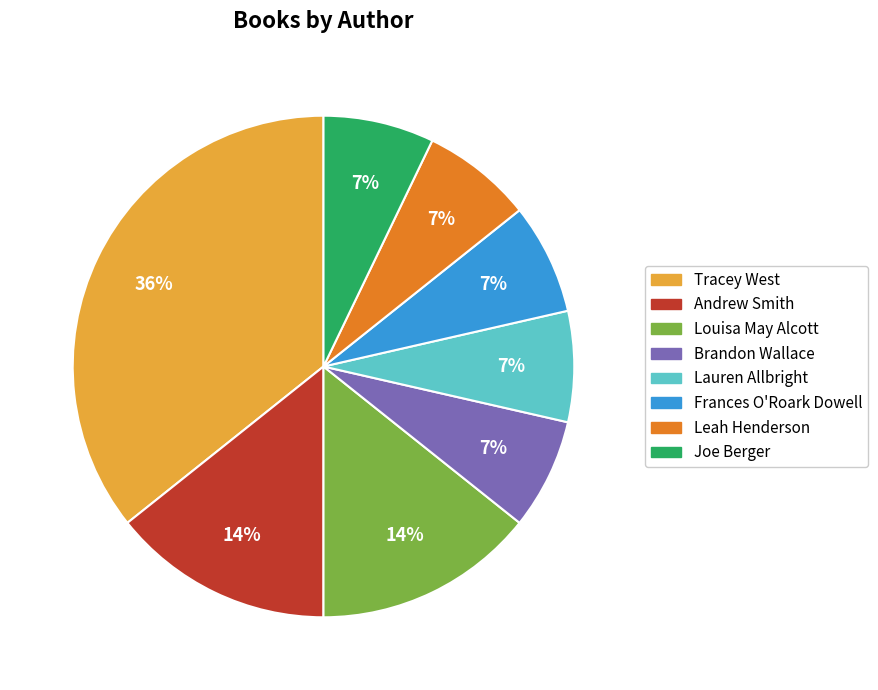

To the nearest percent, what is the difference between the largest and smallest slice percentages?

29%